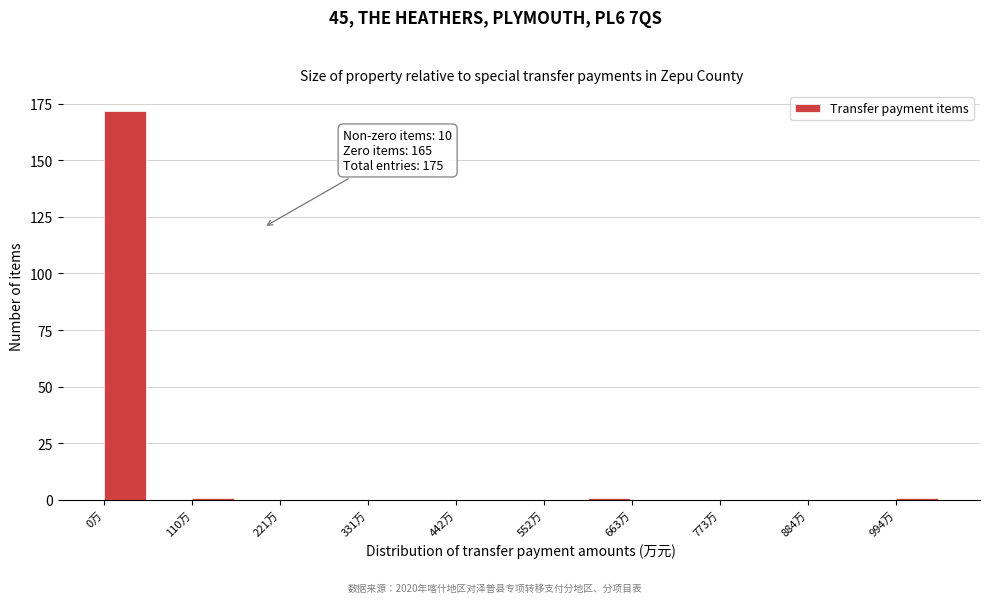

Read against the x-axis, roughly where is the centre of the tallest bar?

20